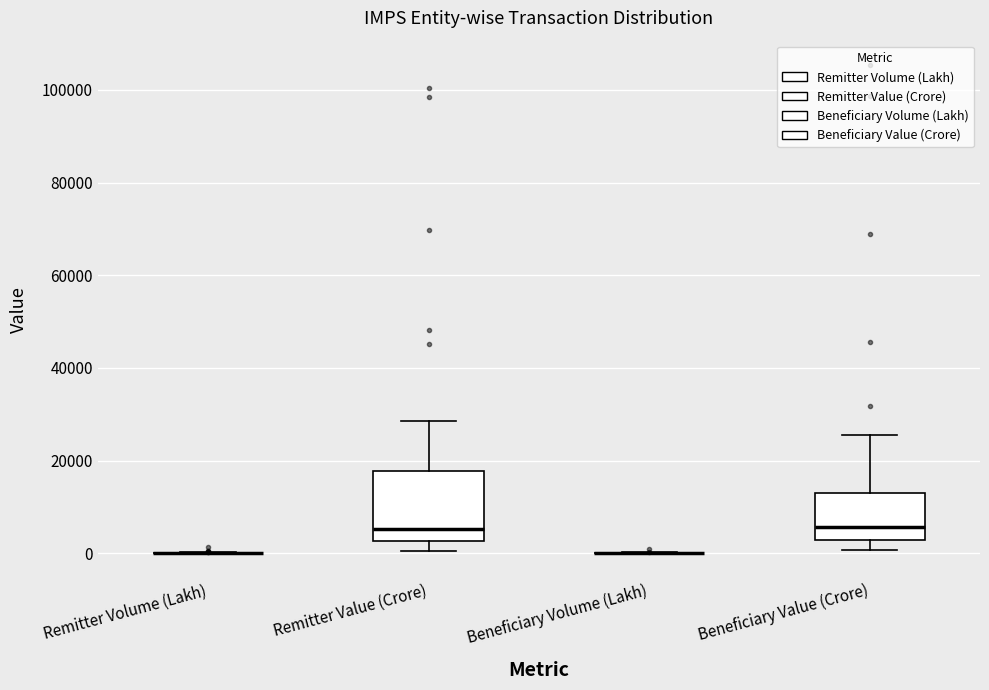

Where does the upper whisker of the box for Remitter Value (Crore) end on the y-axis? The values are not printed on the chart, so give them approximately, as read against the axis.

28000